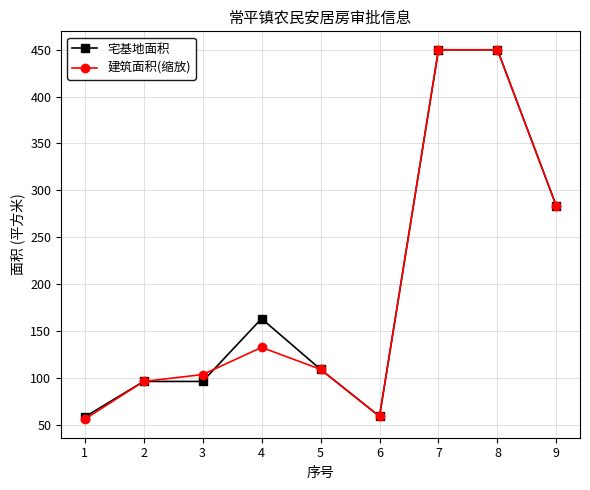

What is the value of the 建筑面积(缩放) point at the 7th from the left?

450.0